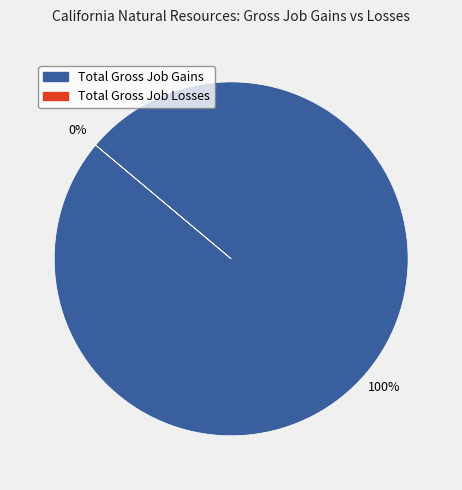

To the nearest percent, what portion does Total Gross Job Gains represent?

100%